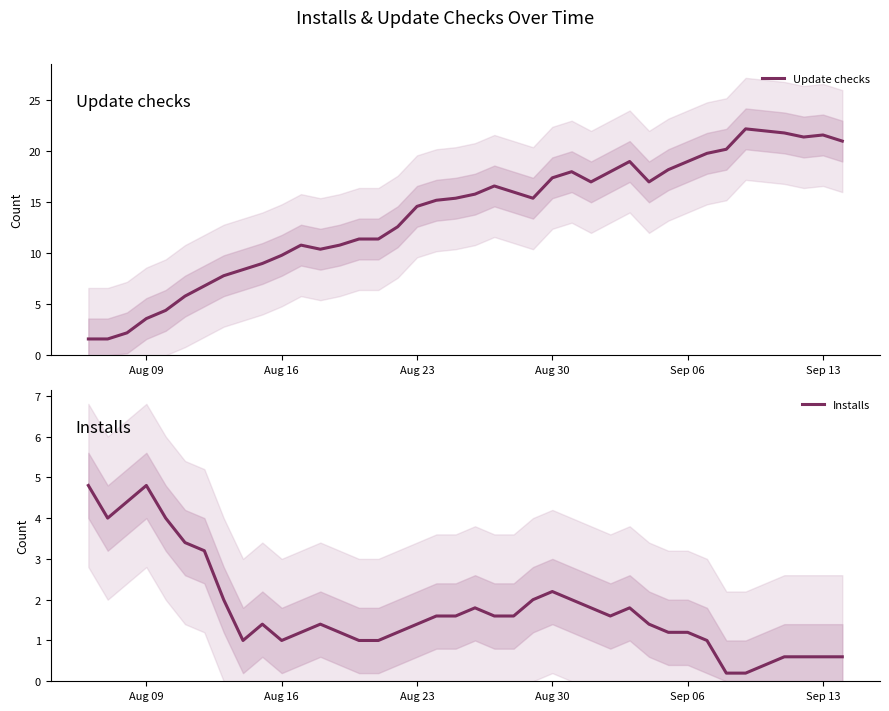

What is the maximum value shown in the chart?

22.2